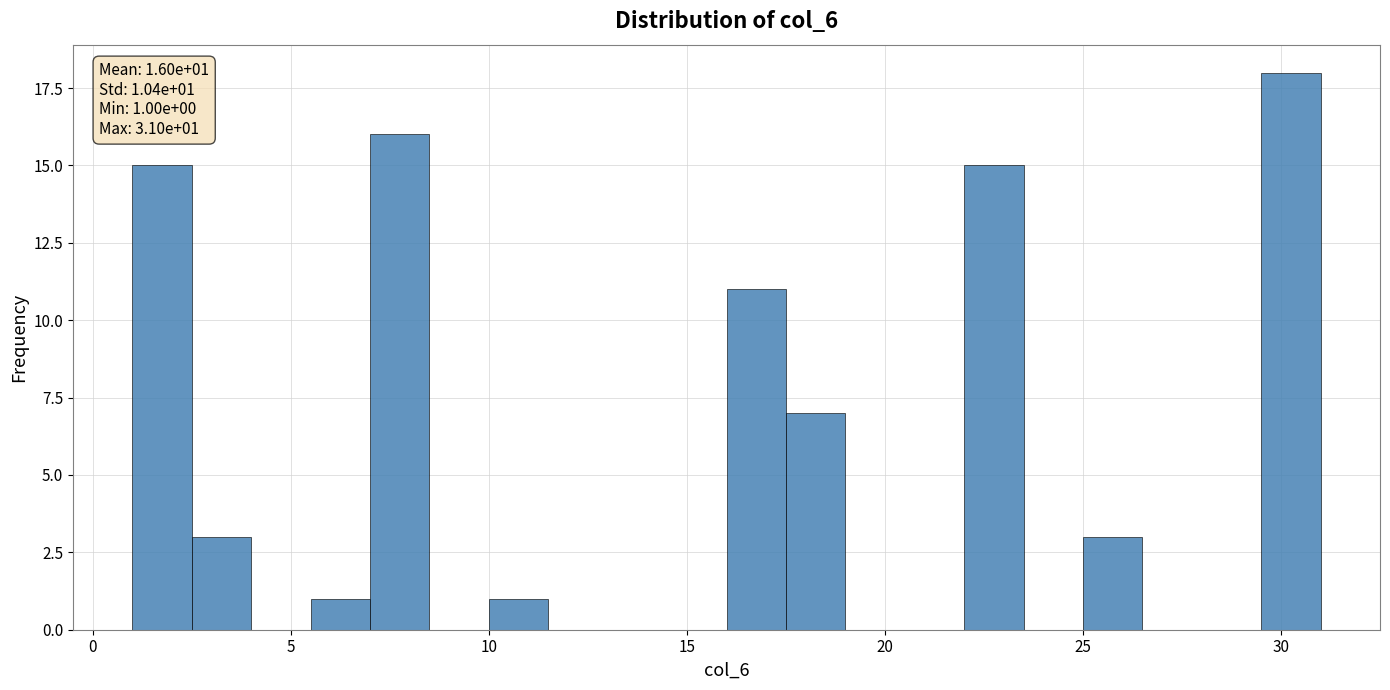

Around what value on the x-axis is the tallest bar? Give the approximate position of its centre, as read against the axis.

30.5